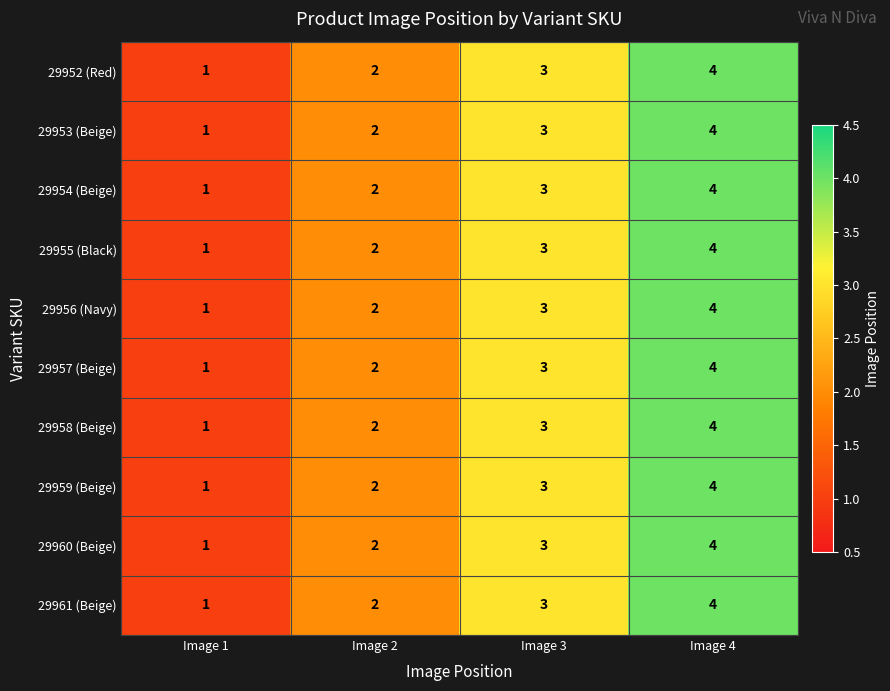

What is the approximate value of 29955 (Black) at Image 3?

3